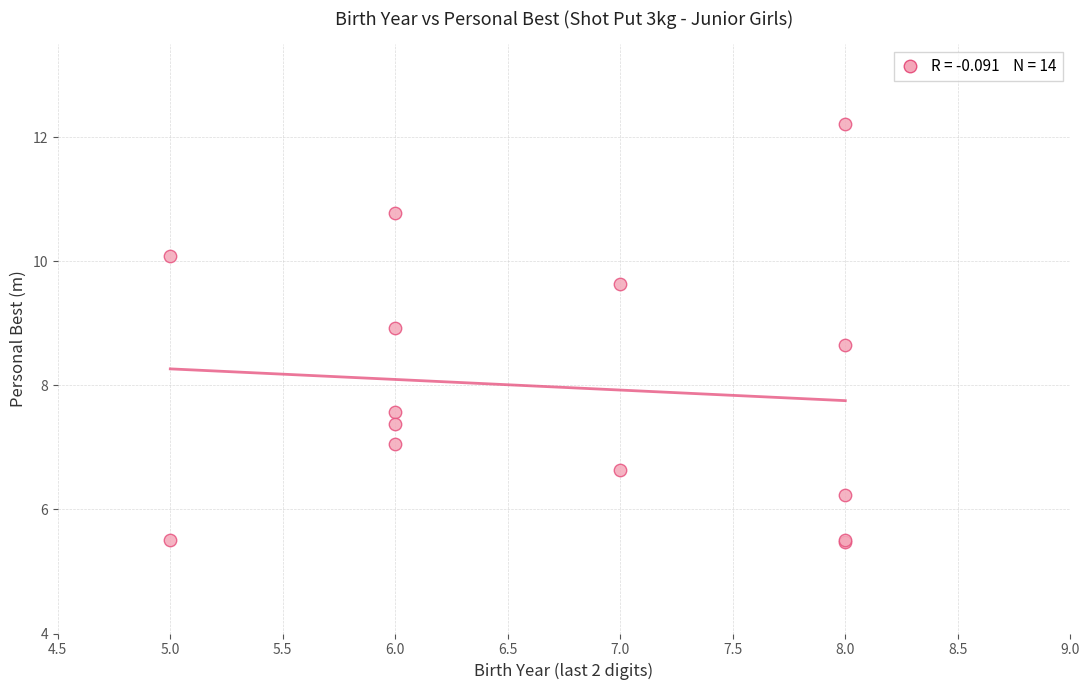

What Y value in the scatter plot is closest to 8?

7.6